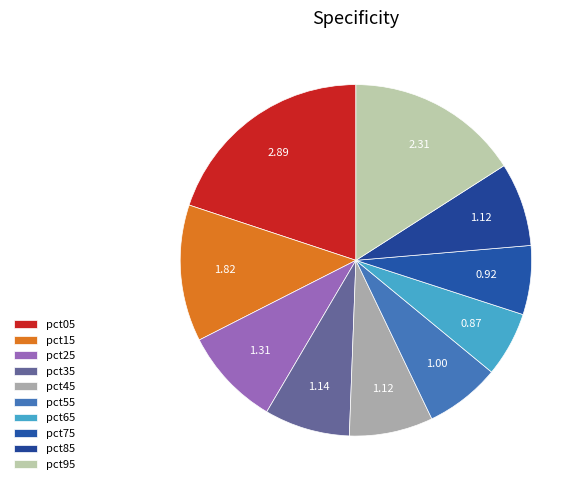

Does any single category account for the majority?

No